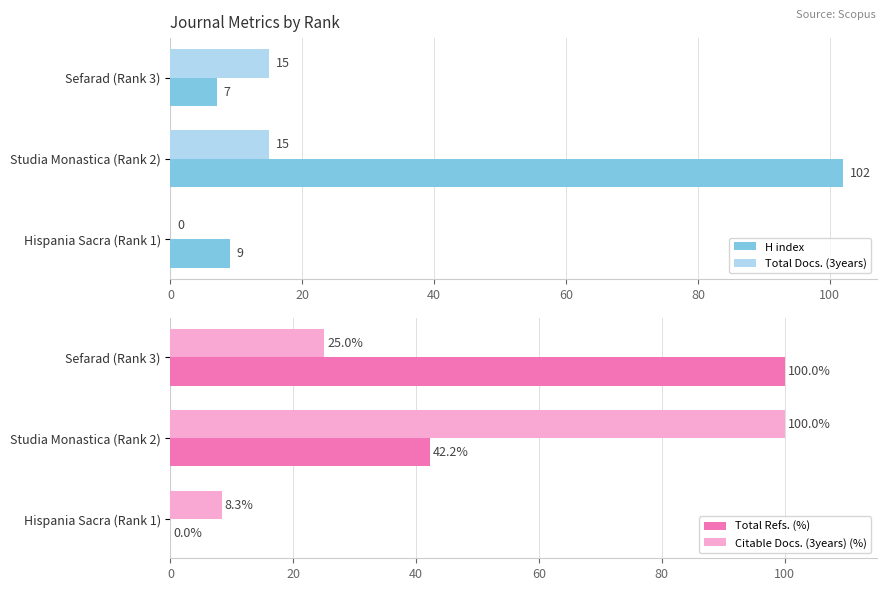

How many data points in Citable Docs. (3years) (%) are above 25?

1